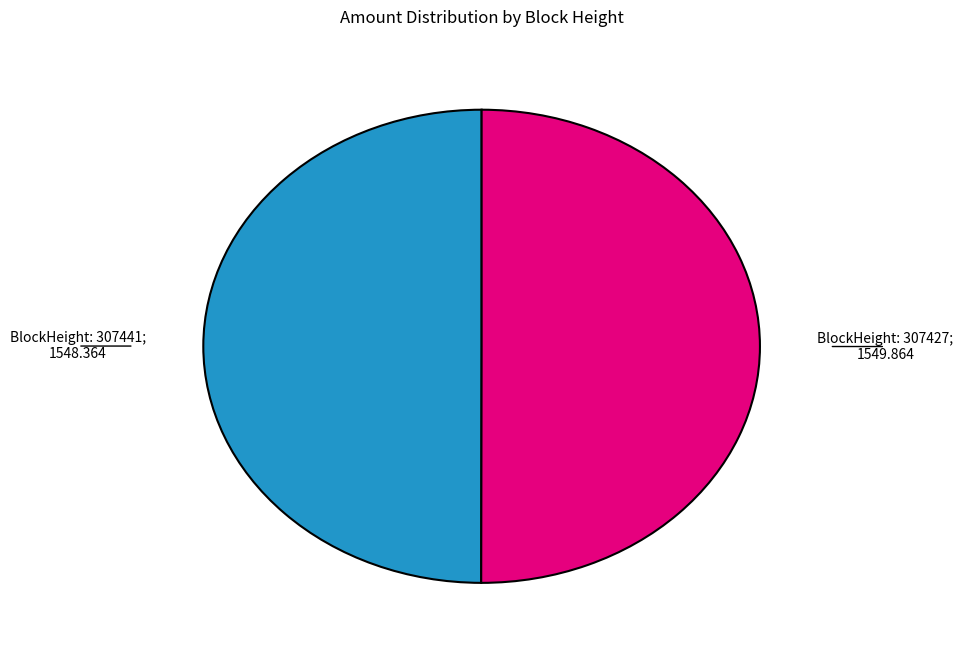

Count the number of slices in the pie.

2